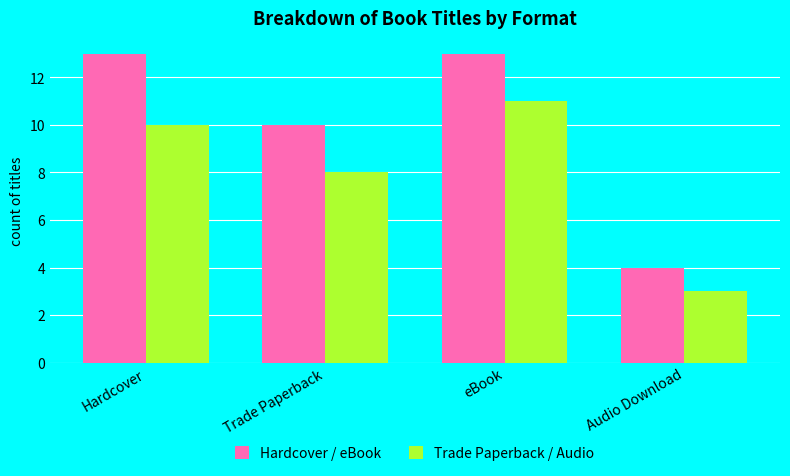

What is the difference between the highest and lowest values at Hardcover?

3